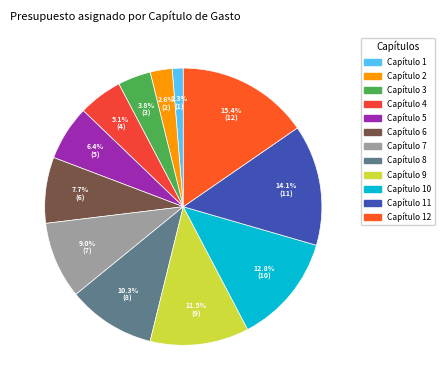

To the nearest percent, what is the difference between the Capítulo 9 and Capítulo 10 slice percentages?

1%